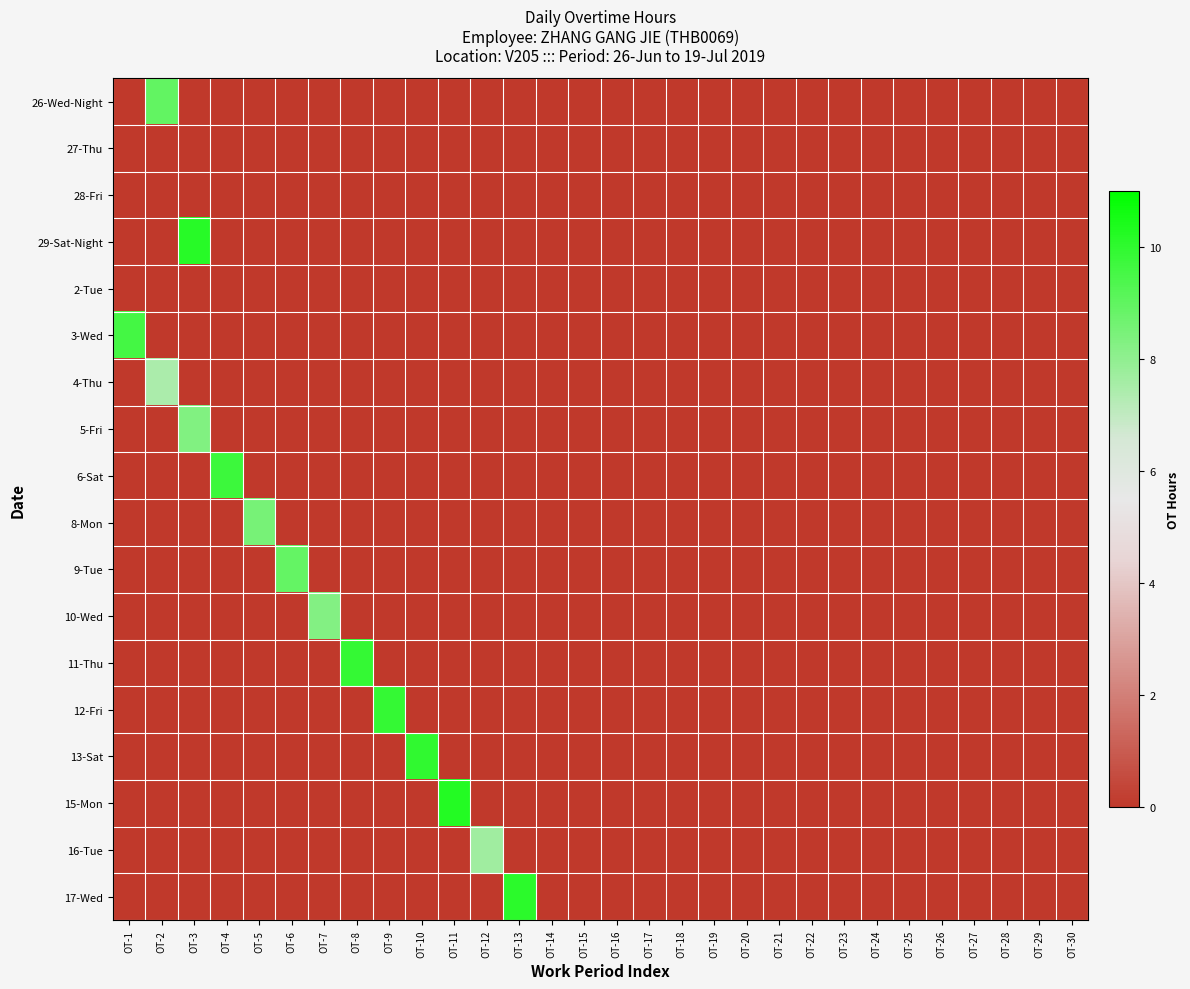

What is the difference between the highest and lowest values at OT-13?

10.1